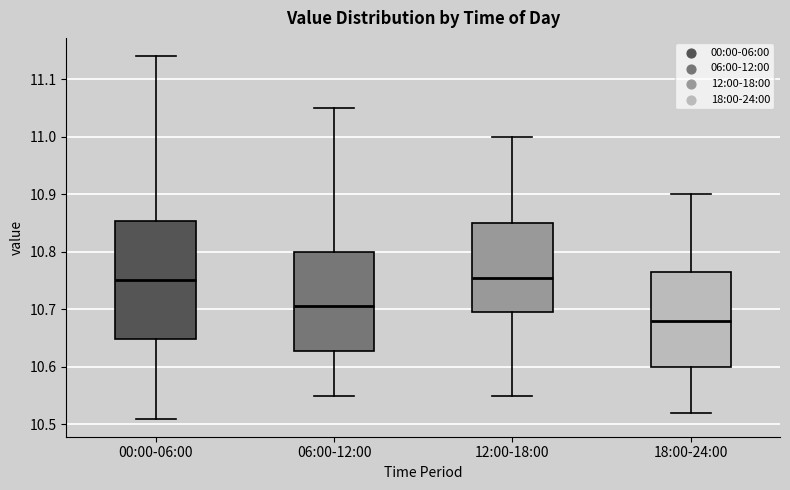

Which box is the tallest, from its lower edge to its upper edge?

00:00-06:00